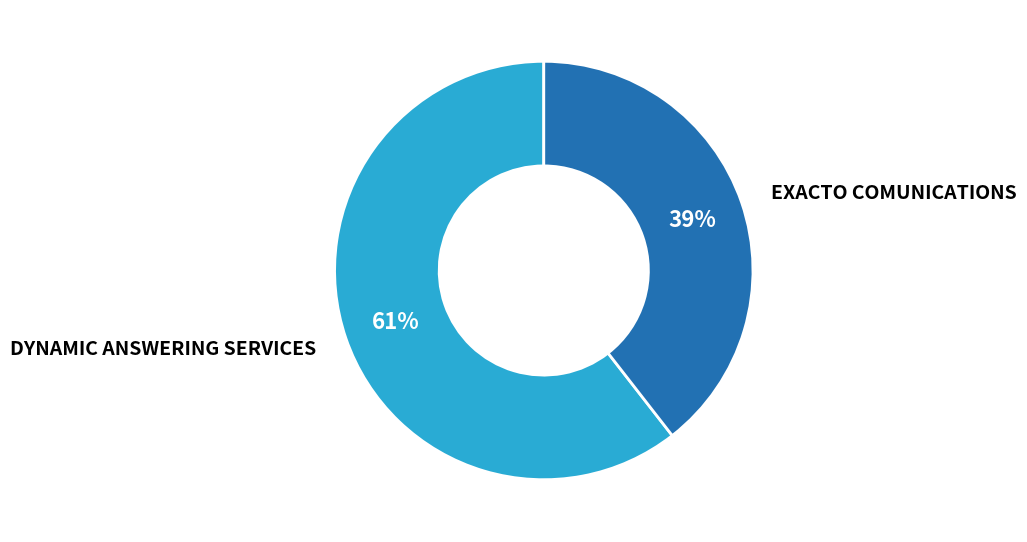

True or false: EXACTO COMUNICATIONS accounts for 32% of the total.

False